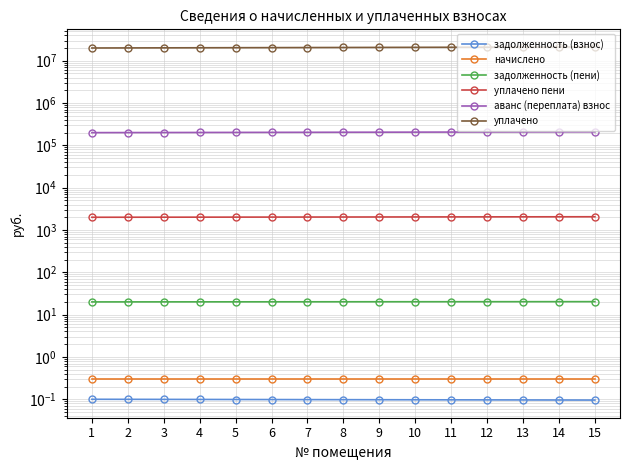

Which series has the largest total across all categories?

уплачено